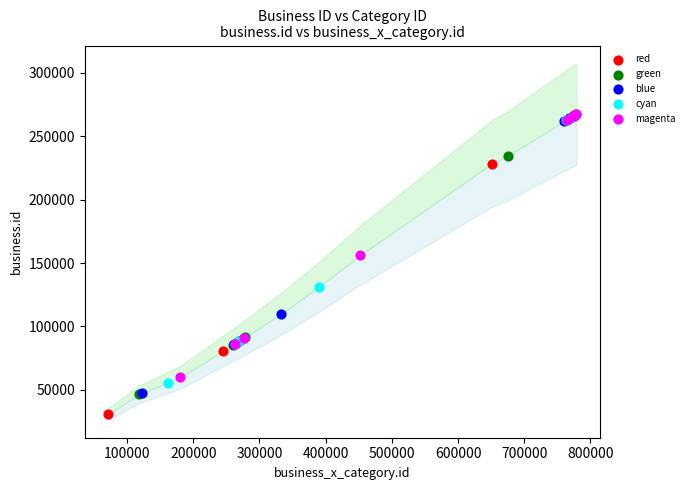

Which series has the largest Y range (max minus min)?

red